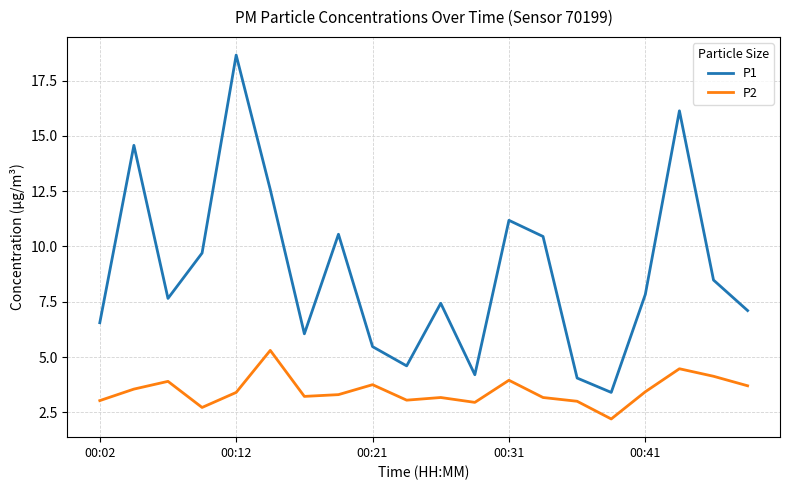

What is the minimum value shown in the chart?

2.2